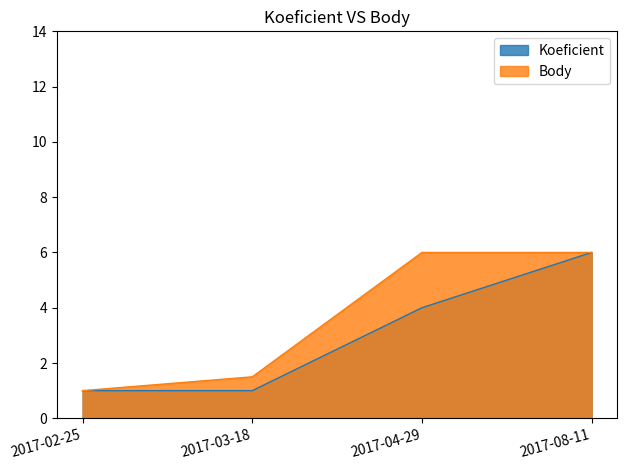

What is the label of the 1st point from the left?

2017-02-25